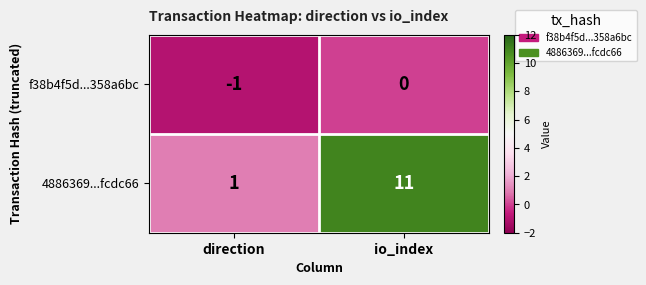

Is the value of 4886369...fcdc66 at direction greater than the value of f38b4f5d...358a6bc at io_index?

Yes